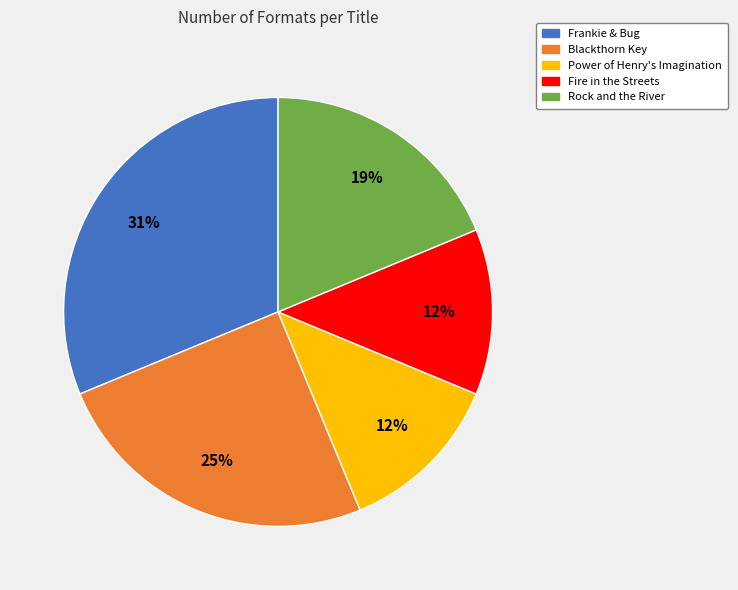

Is the sum of Blackthorn Key and Frankie & Bug greater than half?

Yes